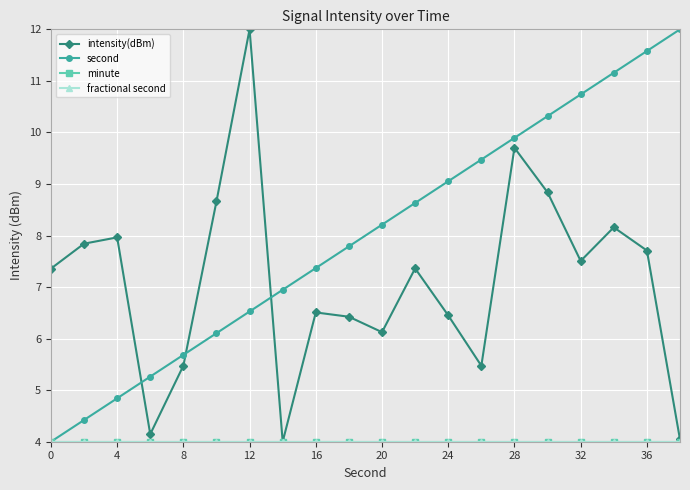

Reading left to right, what are all the values shown in this chart?

intensity(dBm): 7.4	7.8	8.0	4.1	5.5	8.7	12.0	4.0	6.5	6.4	6.1	7.4	6.5	5.5	9.7	8.8	7.5	8.2	7.7	4.0
second: 4.0	4.4	4.8	5.3	5.7	6.1	6.5	6.9	7.4	7.8	8.2	8.6	9.1	9.5	9.9	10.3	10.7	11.2	11.6	12.0
minute: 4.0	4.0	4.0	4.0	4.0	4.0	4.0	4.0	4.0	4.0	4.0	4.0	4.0	4.0	4.0	4.0	4.0	4.0	4.0	4.0
fractional second: 4.0	4.0	4.0	4.0	4.0	4.0	4.0	4.0	4.0	4.0	4.0	4.0	4.0	4.0	4.0	4.0	4.0	4.0	4.0	4.0